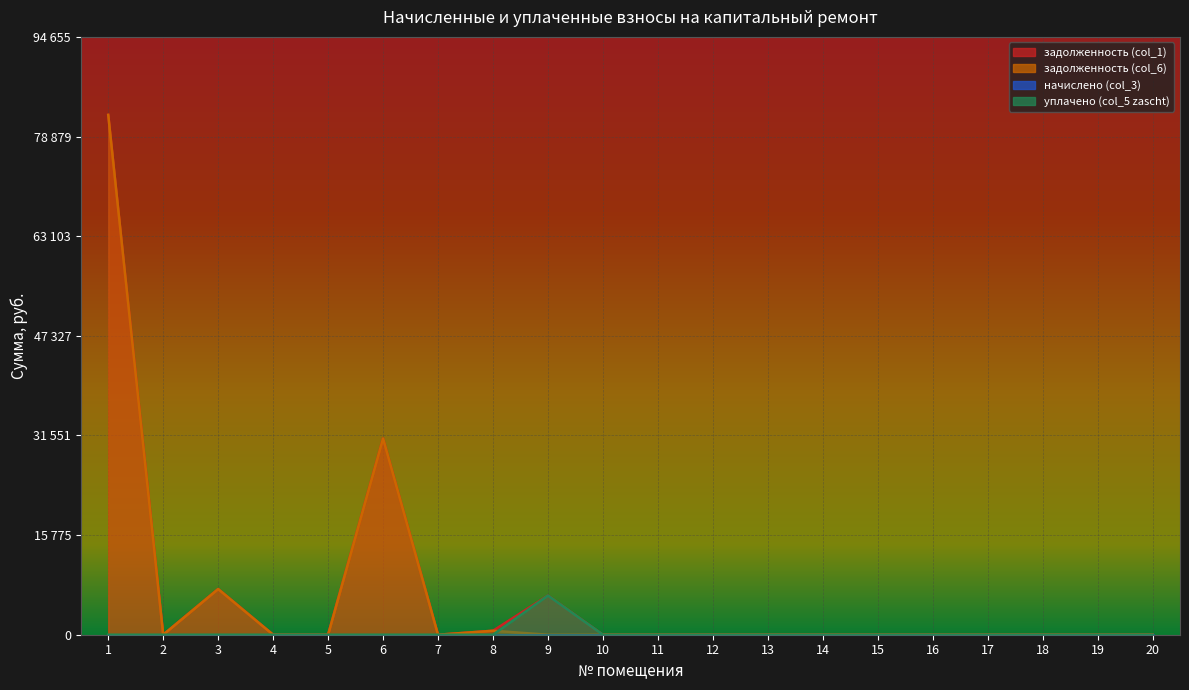

Which series has the largest range (max minus min)?

задолженность (col_1)